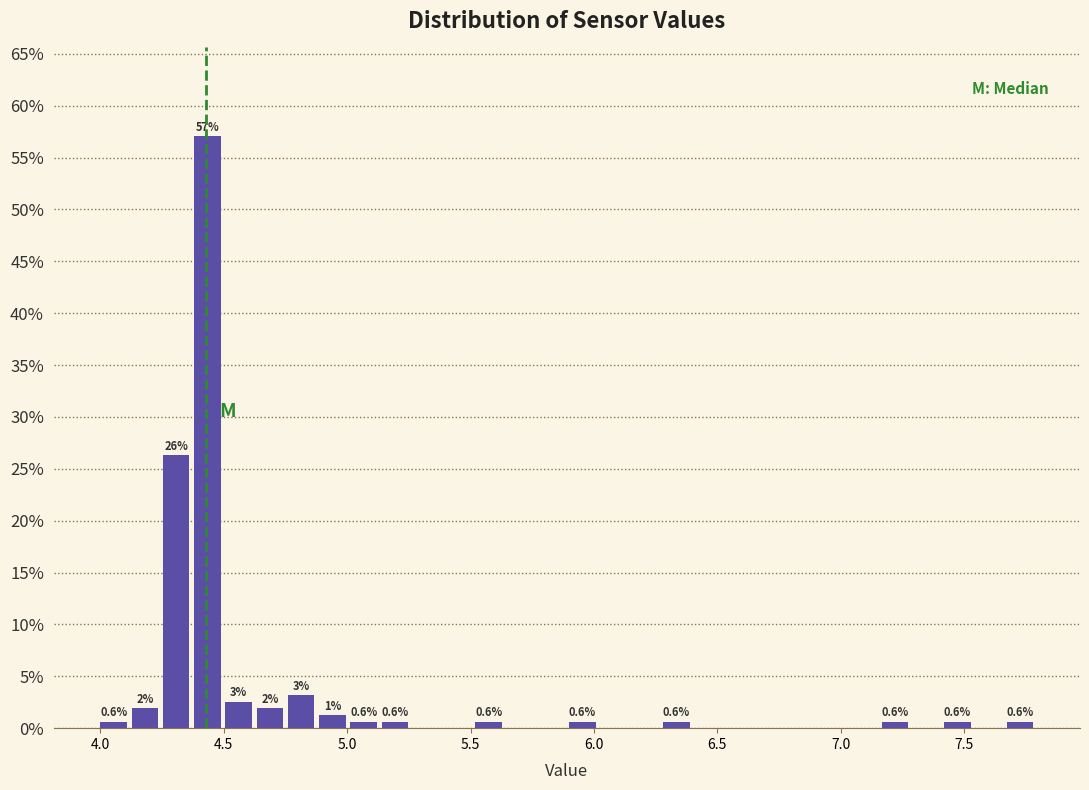

Read against the x-axis, roughly where is the centre of the tallest bar?

4.45